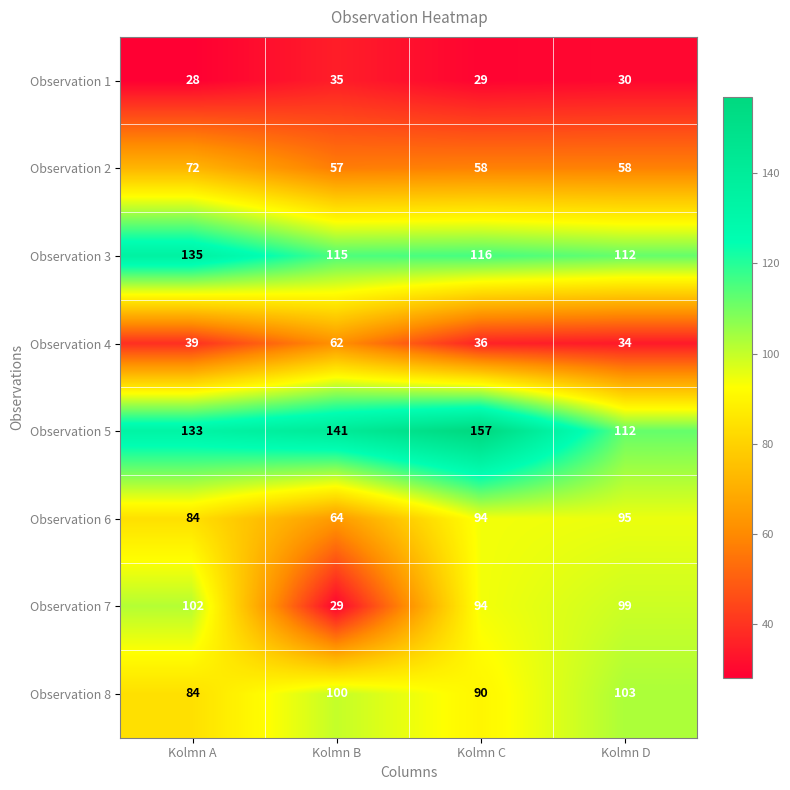

At which label is Observation 6 closest to 79?

Kolmn A